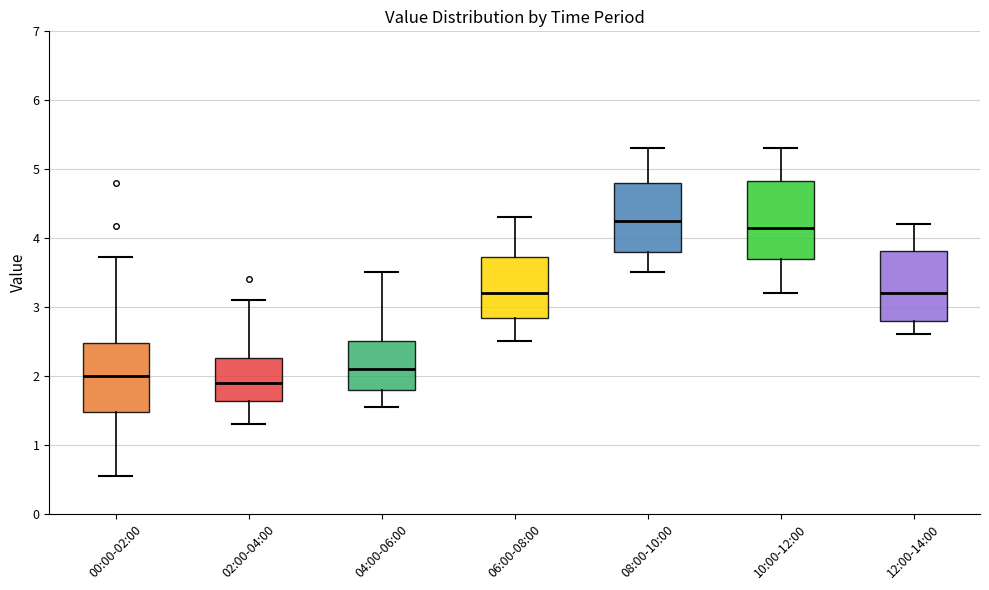

Reading left to right, read every box against the y-axis: the position of its median line, the range the box covers, and the ends of its whiskers. The values are not printed on the chart, so give them approximately, as read against the axis.

00:00-02:00: median 2.0, box 1.5 to 2.5, whiskers 0.6 to 3.7
02:00-04:00: median 1.9, box 1.6 to 2.3, whiskers 1.3 to 3.1
04:00-06:00: median 2.1, box 1.8 to 2.5, whiskers 1.6 to 3.5
06:00-08:00: median 3.2, box 2.8 to 3.7, whiskers 2.5 to 4.3
08:00-10:00: median 4.3, box 3.8 to 4.8, whiskers 3.5 to 5.3
10:00-12:00: median 4.2, box 3.7 to 4.8, whiskers 3.2 to 5.3
12:00-14:00: median 3.2, box 2.8 to 3.8, whiskers 2.6 to 4.2